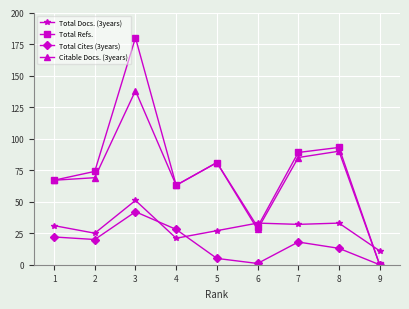

What is the difference between the second highest and second lowest values in the Total Docs. (3years) series?

12